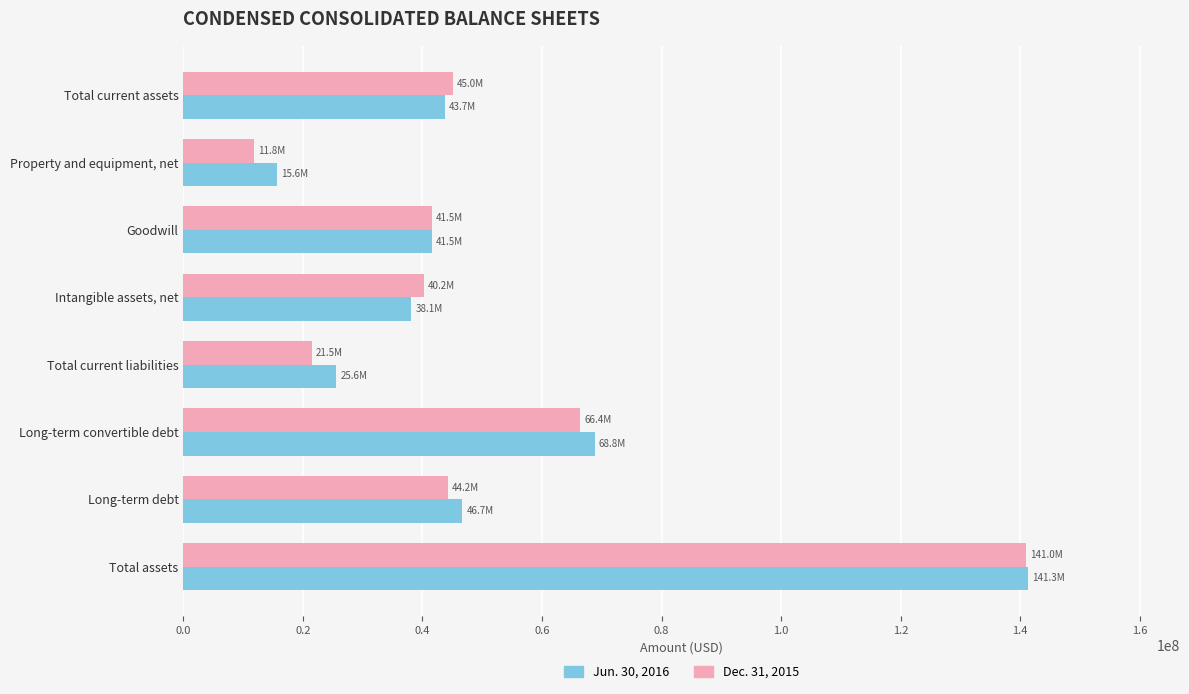

What is the average value of the Jun. 30, 2016 series?

52669747